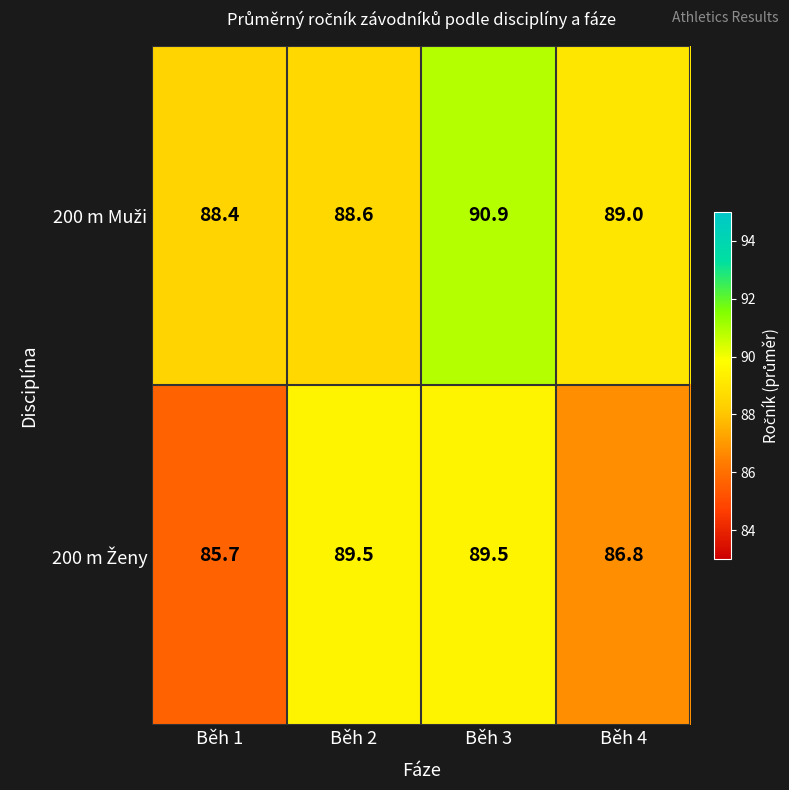

What is the spread (max minus min) of values at Běh 2?

0.9